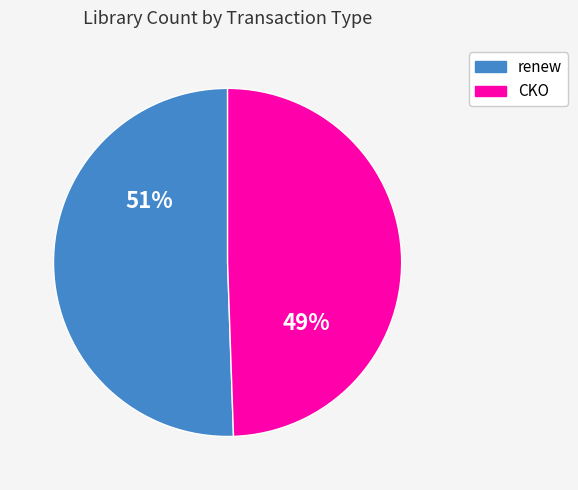

Does any single category account for the majority?

Yes